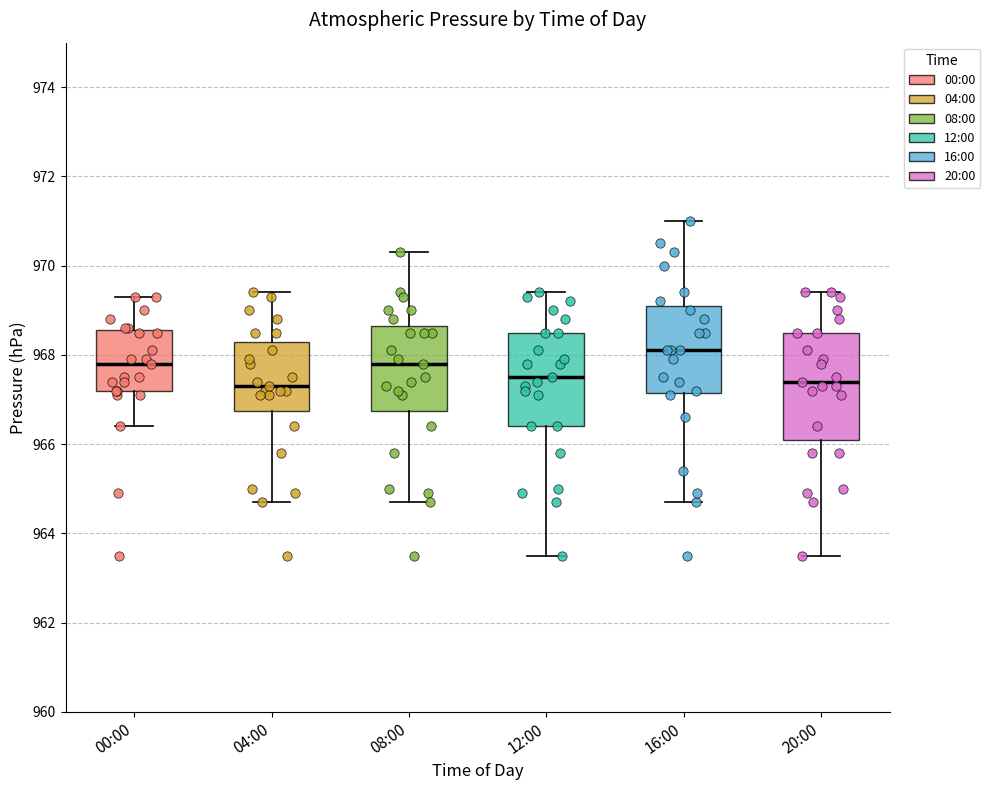

Reading left to right, read every box against the y-axis: the position of its median line, the range the box covers, and the ends of its whiskers. The values are not printed on the chart, so give them approximately, as read against the axis.

00:00: median 967.8, box 967.2 to 968.6, whiskers 966.4 to 969.4
04:00: median 967.4, box 966.8 to 968.4, whiskers 964.8 to 969.4
08:00: median 967.8, box 966.8 to 968.6, whiskers 964.8 to 970.4
12:00: median 967.6, box 966.4 to 968.6, whiskers 963.6 to 969.4
16:00: median 968.2, box 967.2 to 969.2, whiskers 964.8 to 971.0
20:00: median 967.4, box 966.2 to 968.6, whiskers 963.6 to 969.4